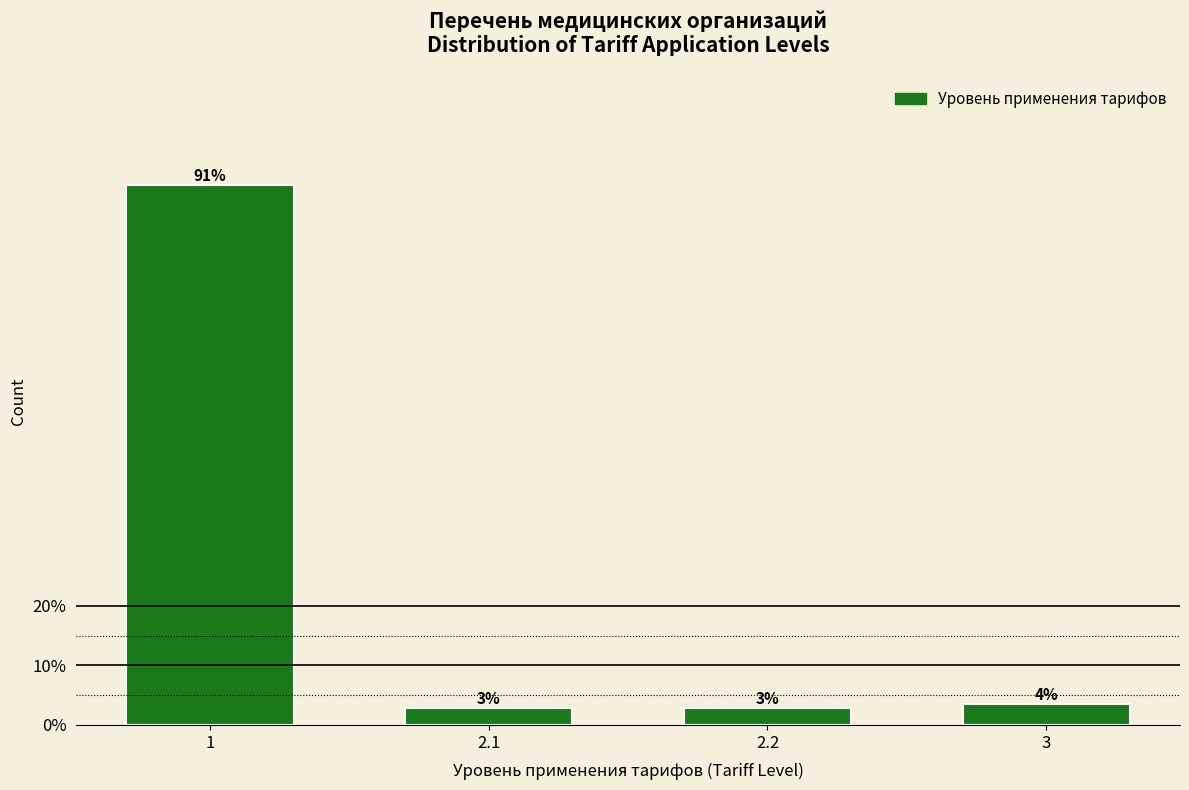

Are the bars horizontal?

No